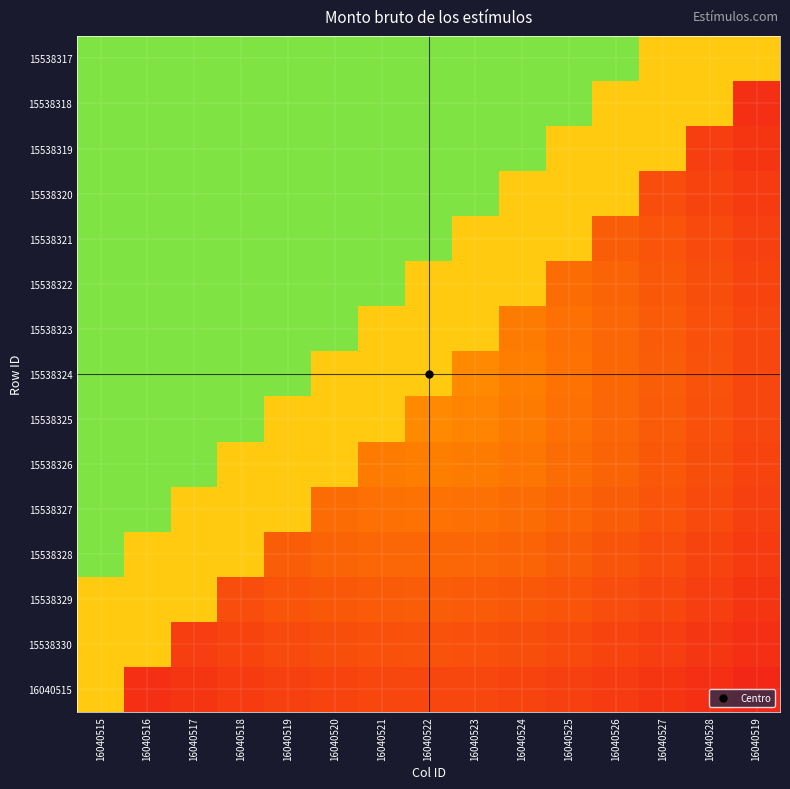

Which has a higher value, 16040520 or 16040524?

16040520